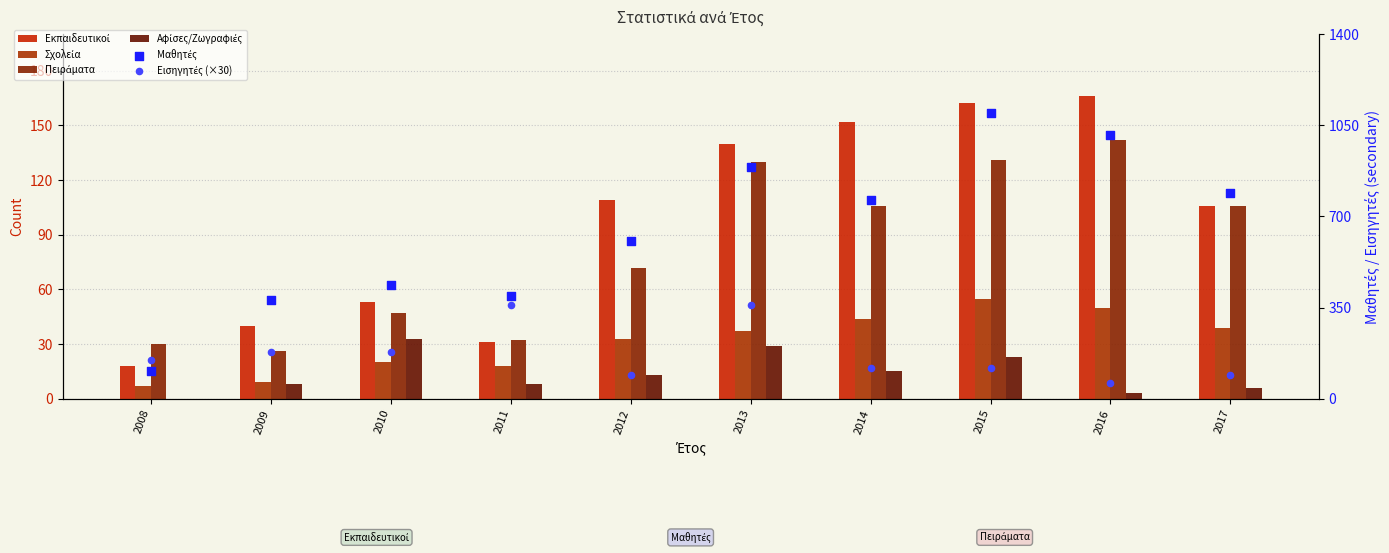

Which series reaches the minimum Y coordinate?

Αφίσες/Ζωγραφιές